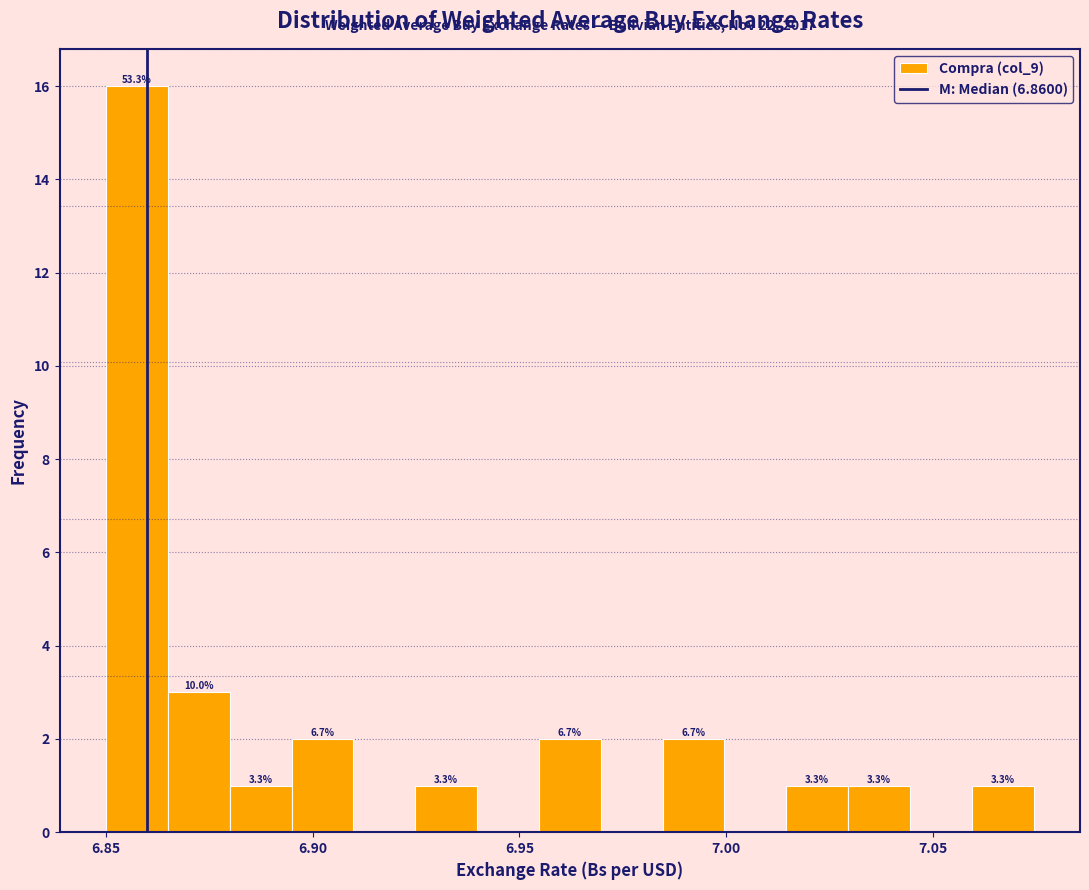

Read against the x-axis, roughly where is the centre of the tallest bar?

6.855